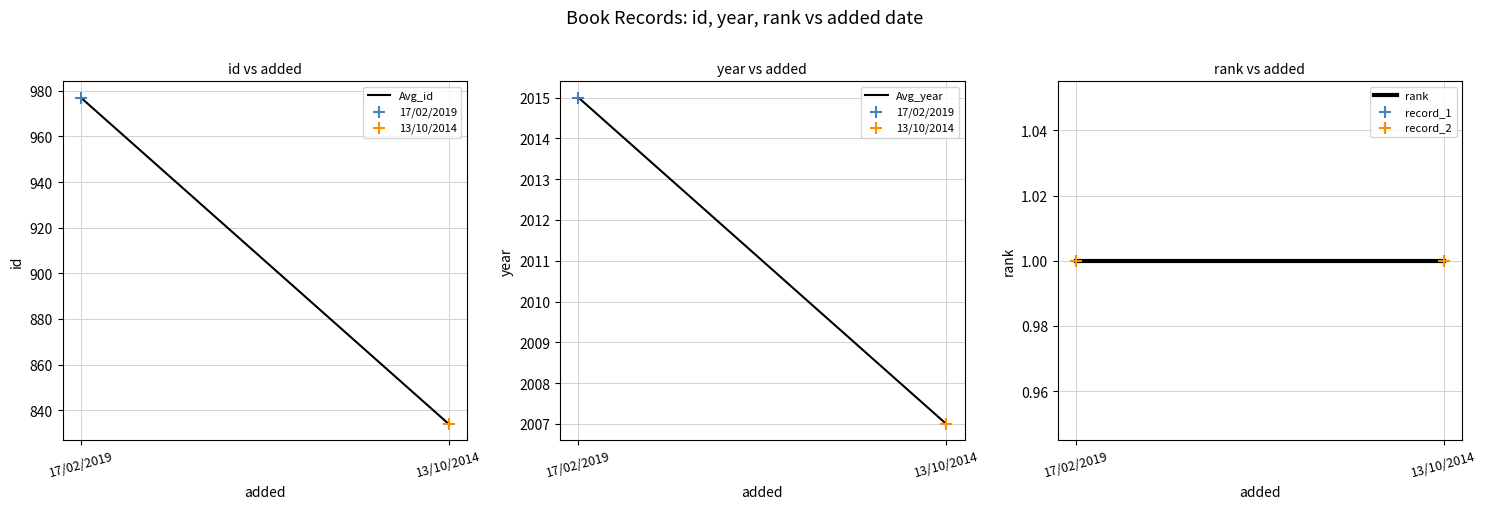

At how many categories does at least one series exceed 1843?

2